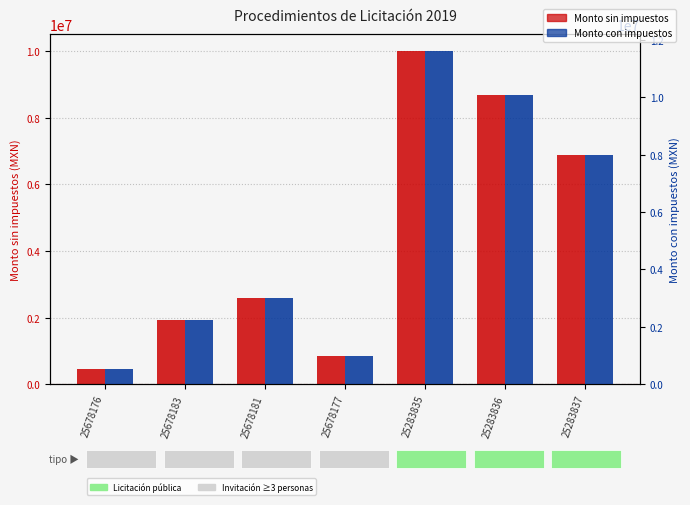

Rank the categories by Monto sin impuestos value from highest to lowest.

25283835, 25283836, 25283837, 25678181, 25678183, 25678177, 25678176